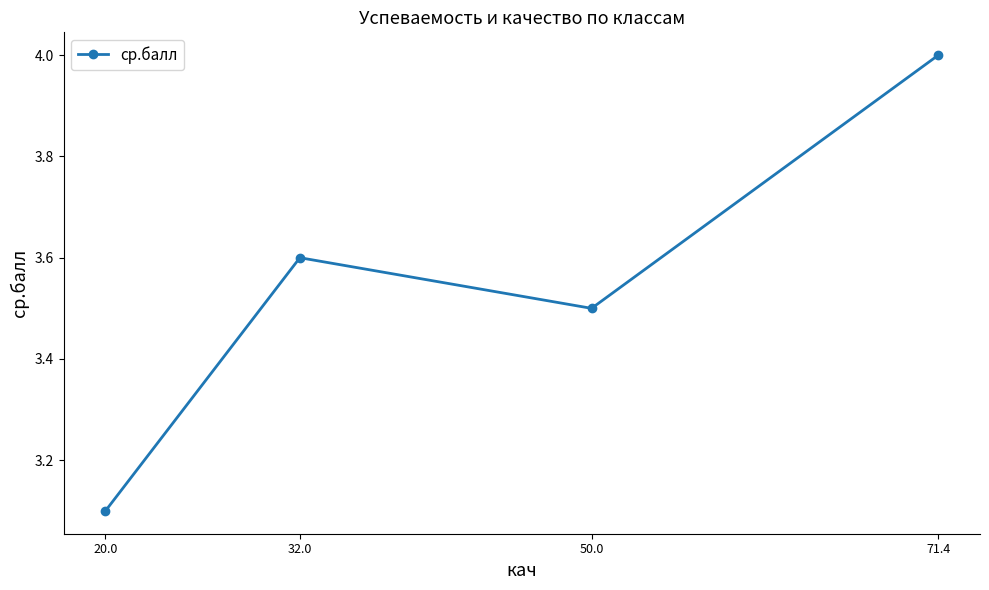

True or false: there are more than 0 points higher than both neighbors.

True